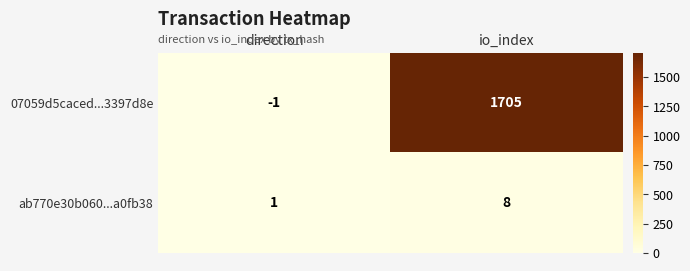

Which series has the widest spread of values?

07059d5caced...3397d8e